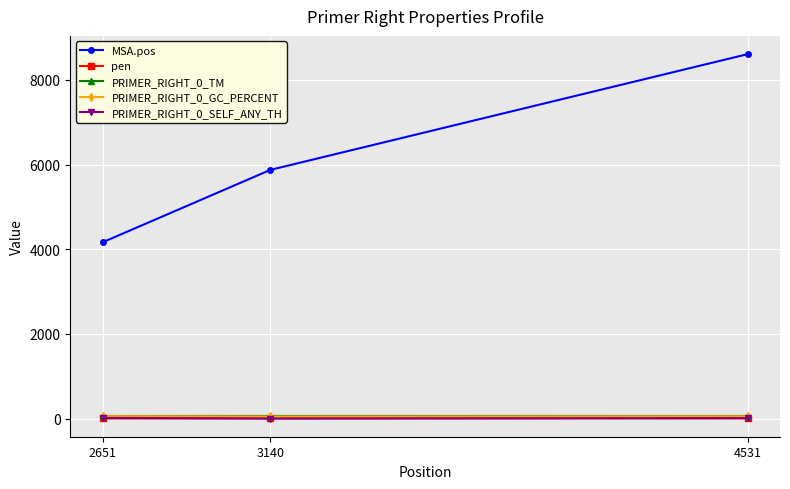

At which label does PRIMER_RIGHT_0_SELF_ANY_TH first exceed 10?

2651